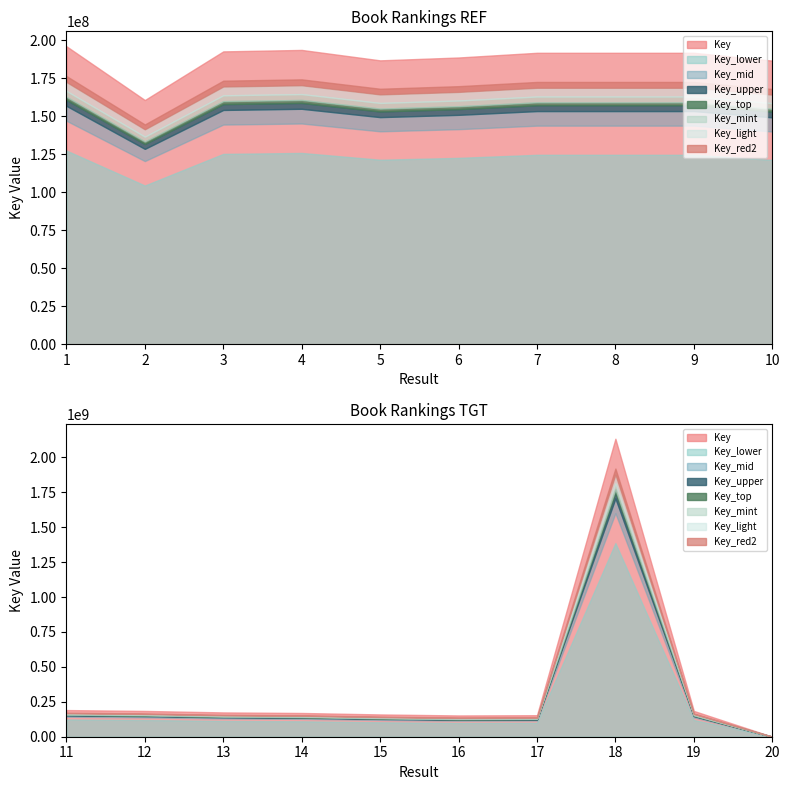

Between 2 and 17, which is larger?

2